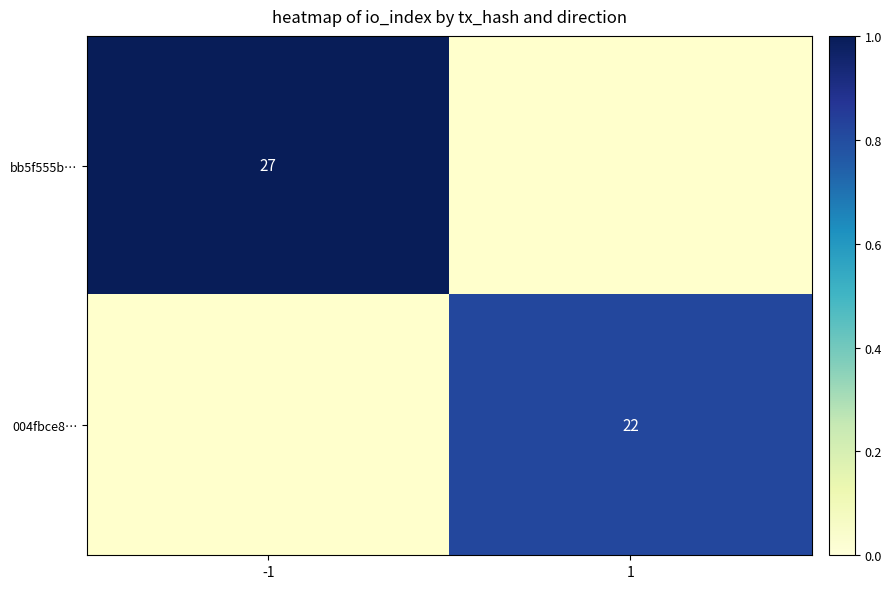

What is the smallest value displayed?

22.0